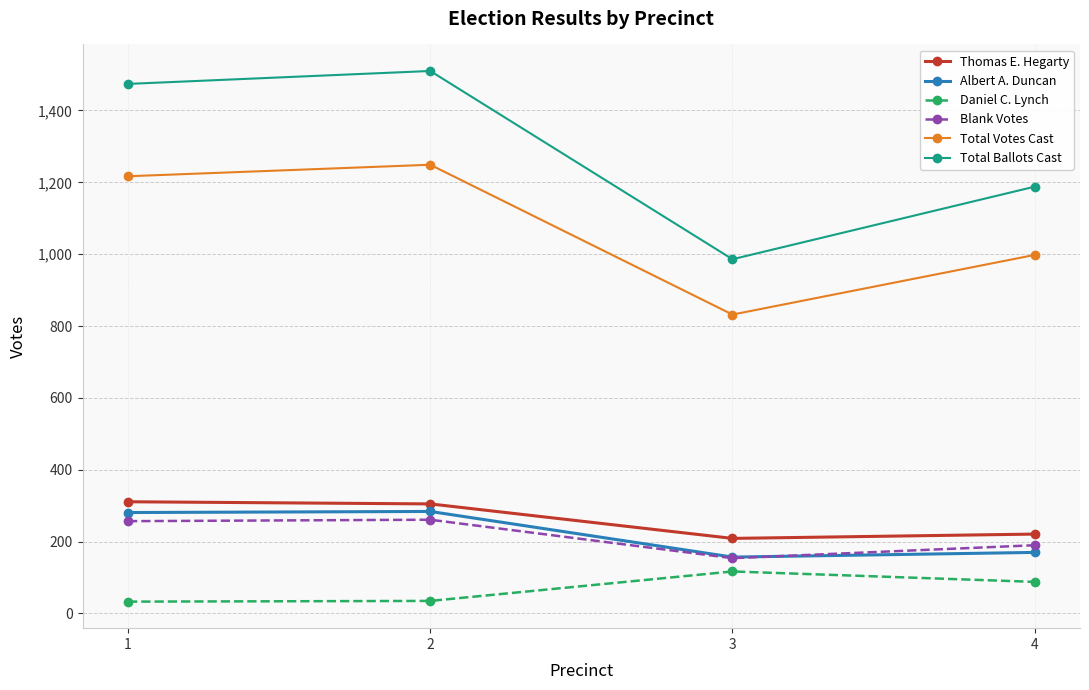

Rank the series at 4 from lowest to highest value.

Daniel C. Lynch, Albert A. Duncan, Blank Votes, Thomas E. Hegarty, Total Votes Cast, Total Ballots Cast